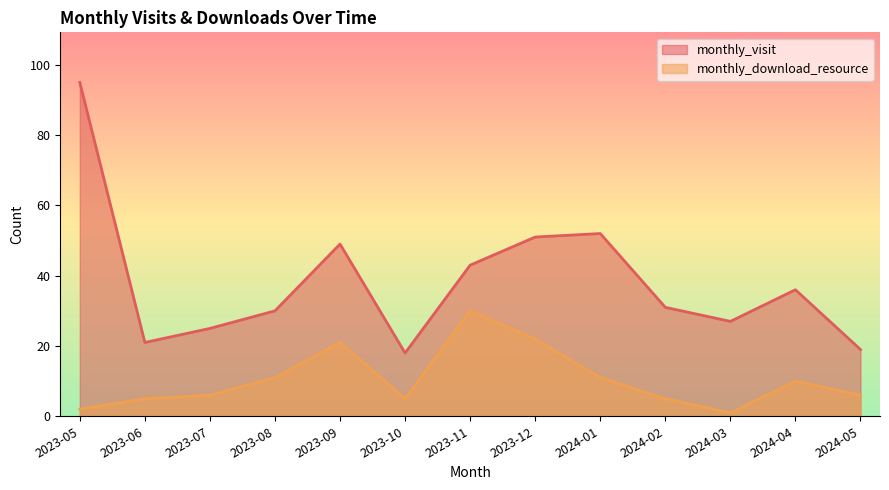

Rank the series at 2023-12 from lowest to highest value.

monthly_download_resource, monthly_visit